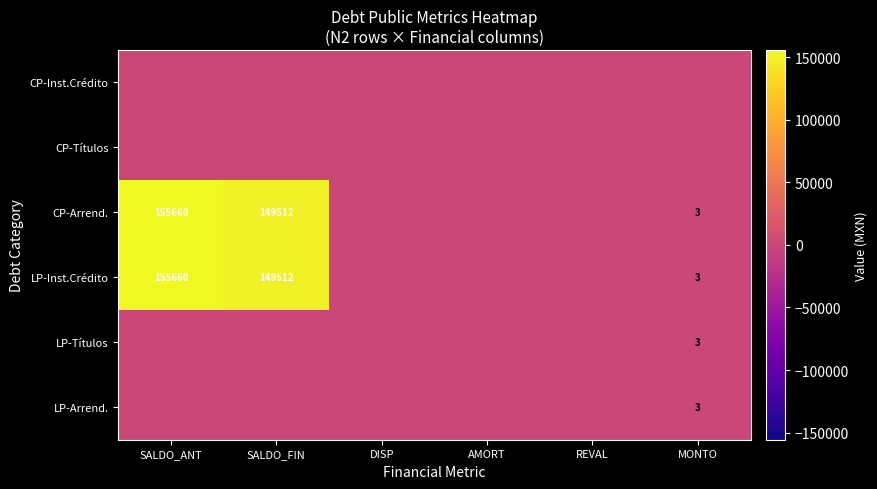

Count the number of data series in this chart.

6